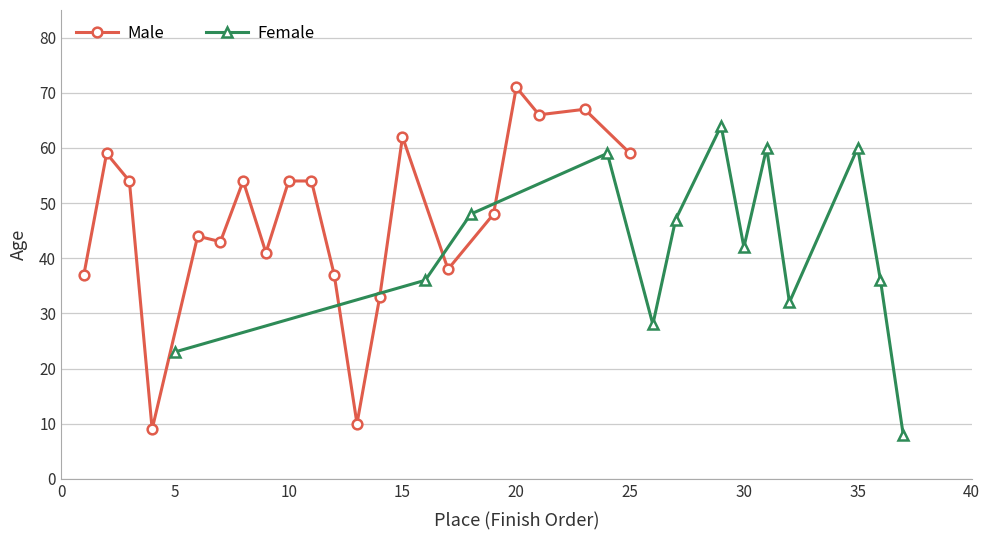

True or false: Male has more than 0 interior local peaks.

True